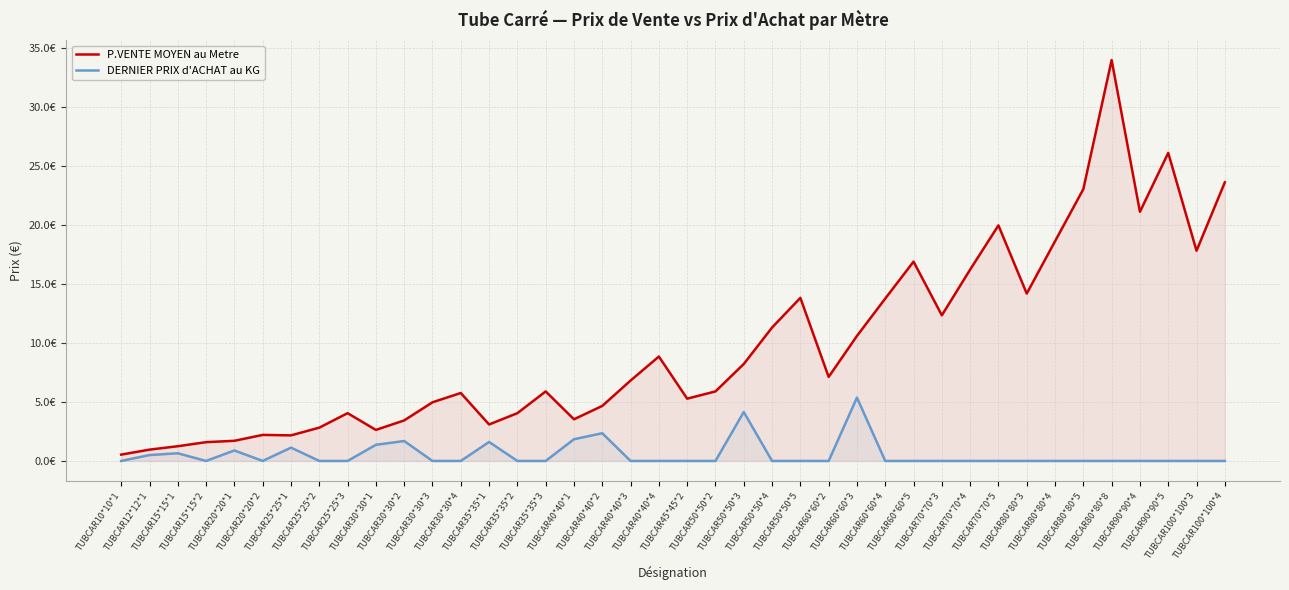

How many lines are shown in the chart?

2